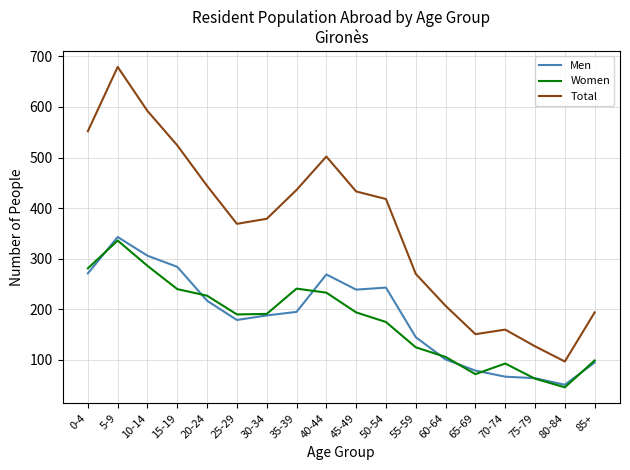

Between 30-34 and 85+, which series saw the biggest shift?

Total